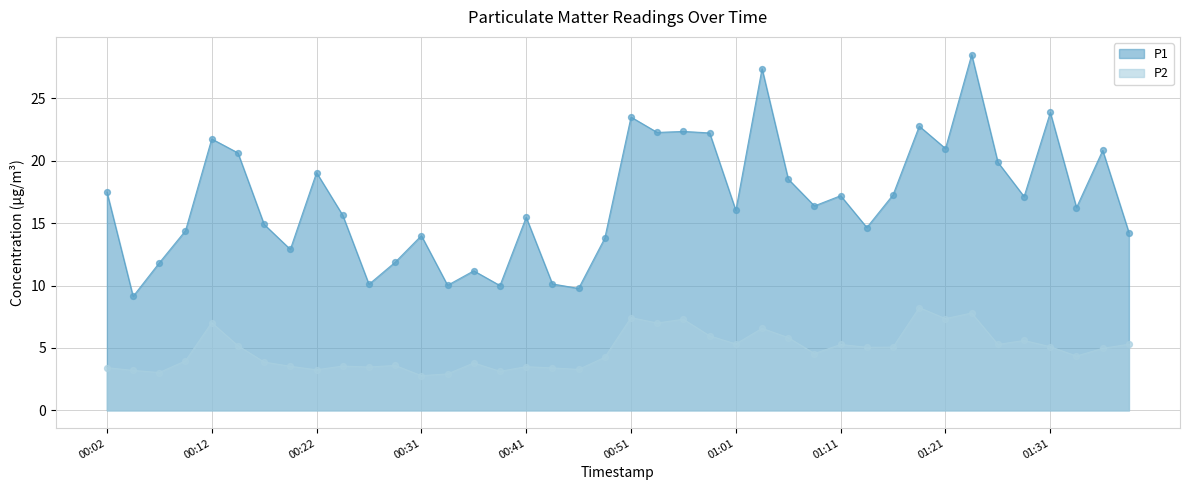

Which series reaches the maximum Y coordinate?

P1